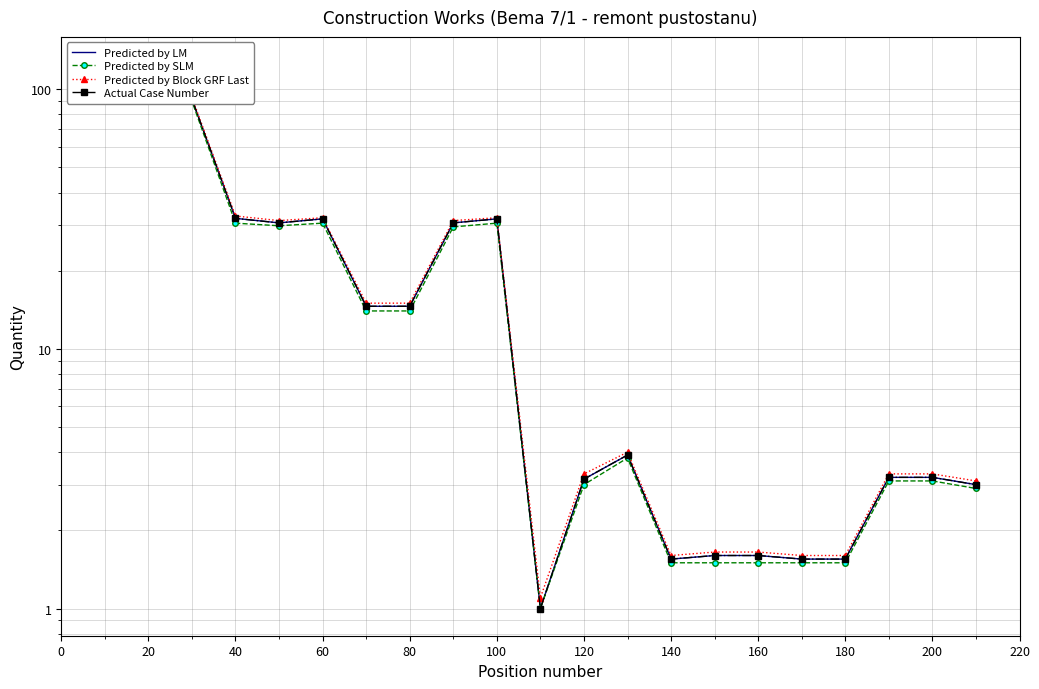

The Predicted by LM series shows 0.4 at 160. True or false?

False